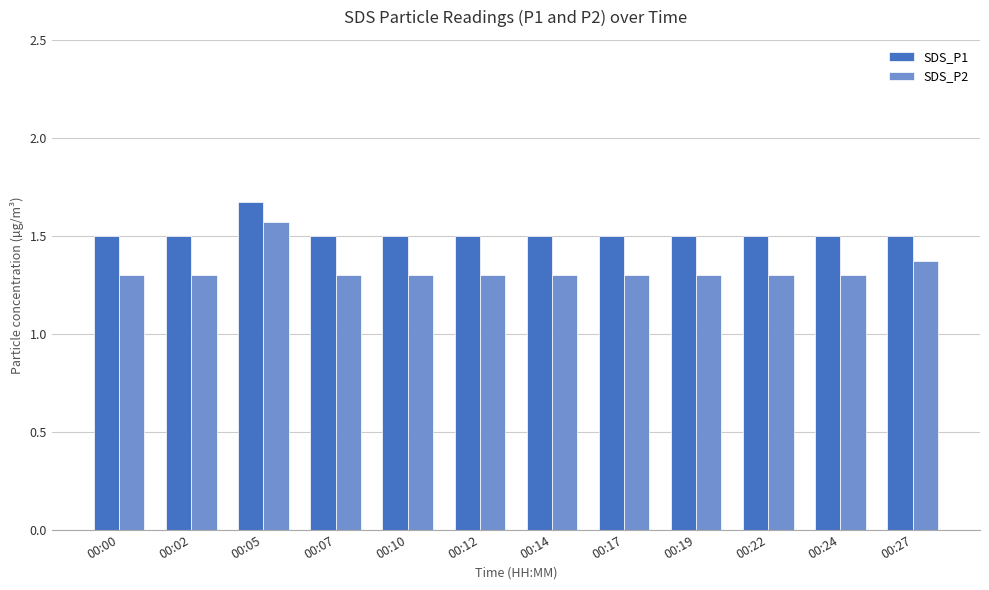

Which series has the largest total across all categories?

SDS_P1